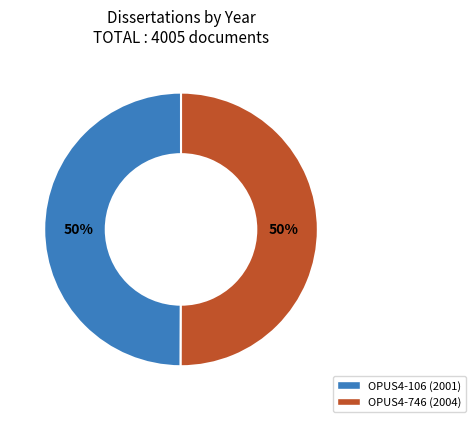

Is the sum of OPUS4-746 and OPUS4-106 greater than half?

Yes